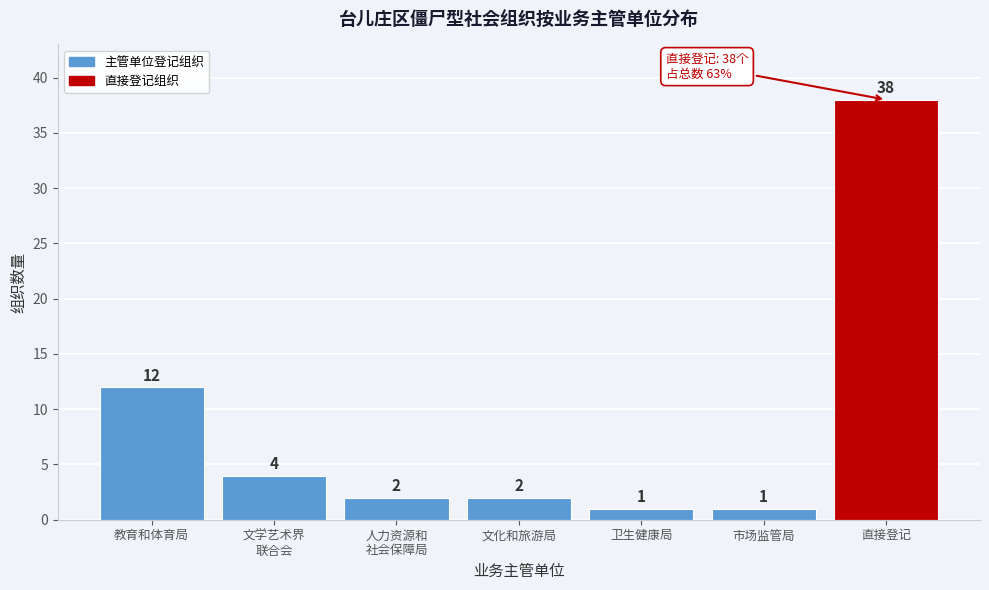

Reading left to right, transcribe all the data shown in this chart.

12	4	2	2	1	1	38